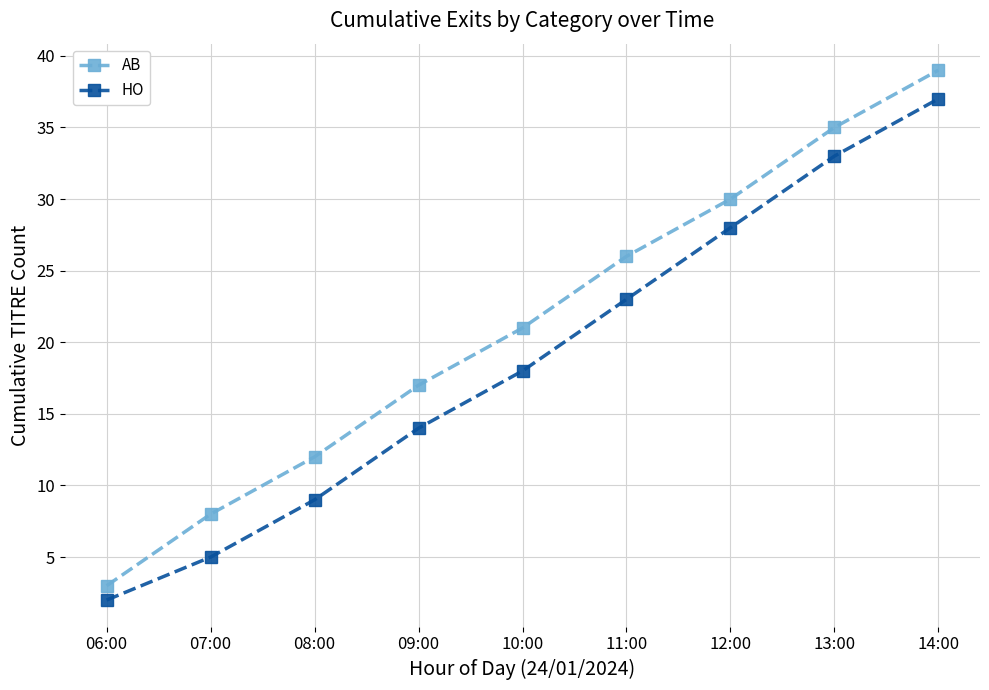

List the series in order of their overall mean, highest first.

AB, HO